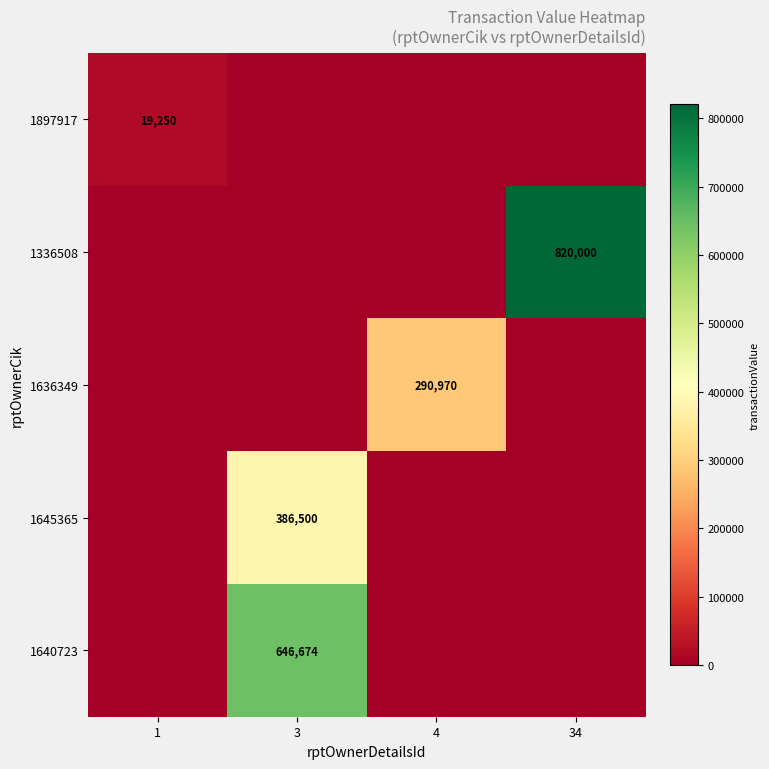

Is it true that 1336508 equals 1330005 at 34?

False